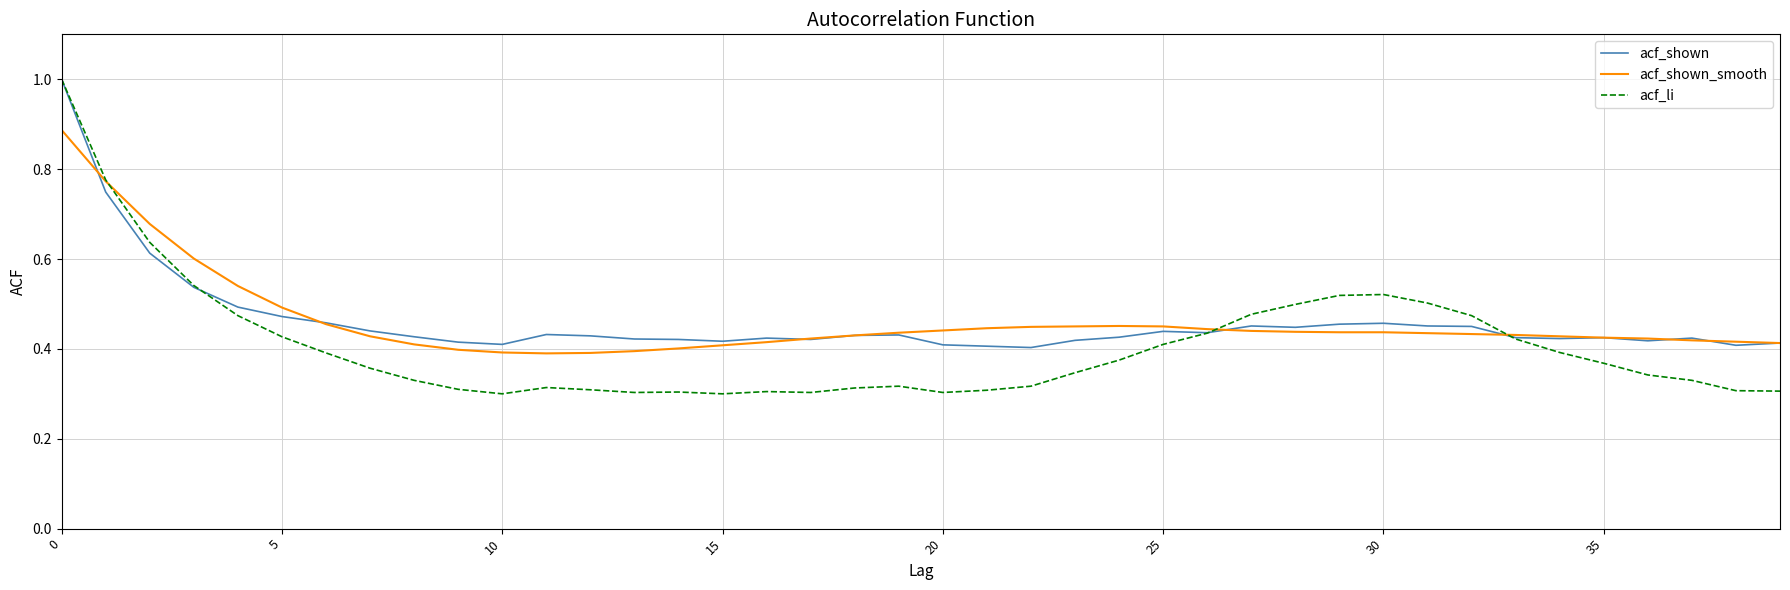

What is the greatest value displayed?

1.0